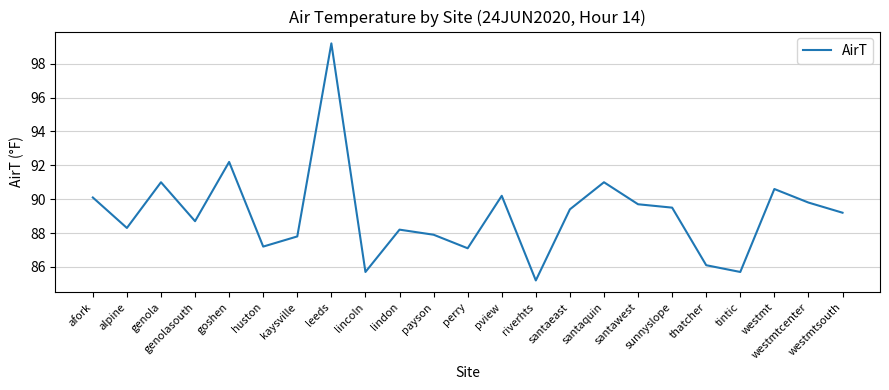

What is the difference between the values at genola and pview?

0.8